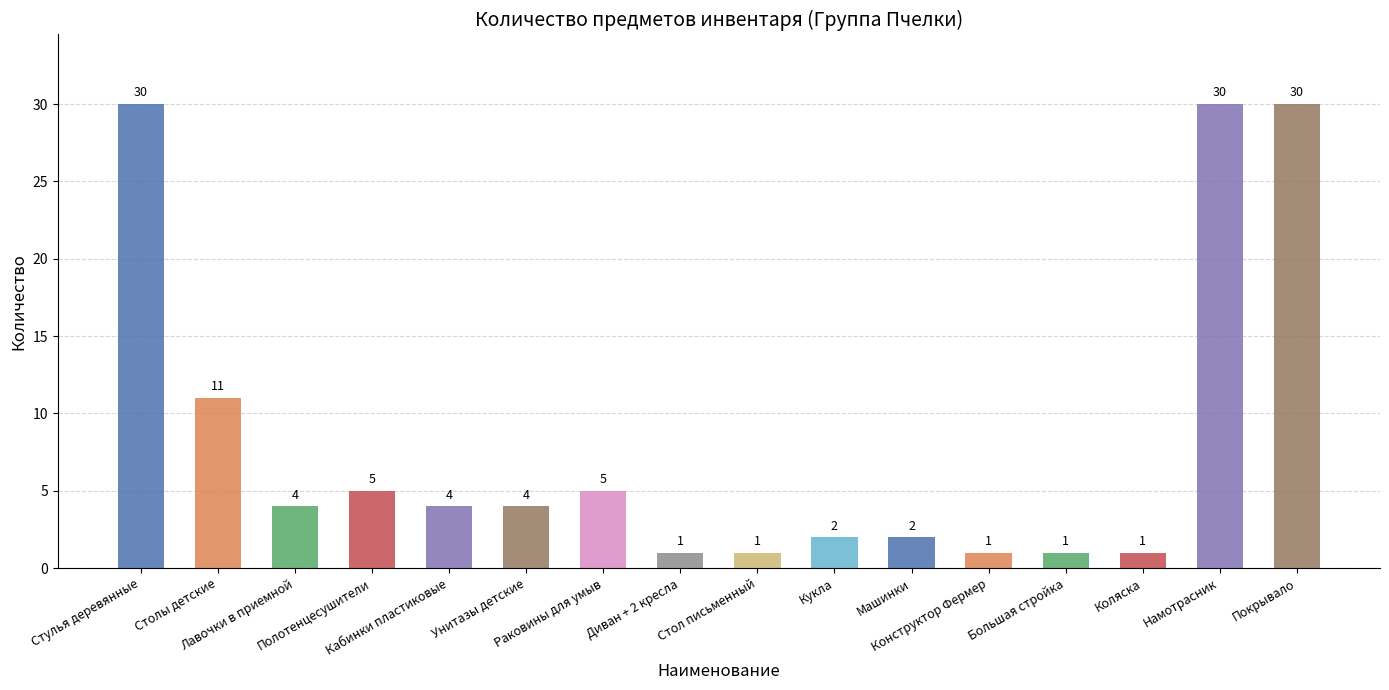

The chart shows a value of 5 at Раковины для умыв. True or false?

True